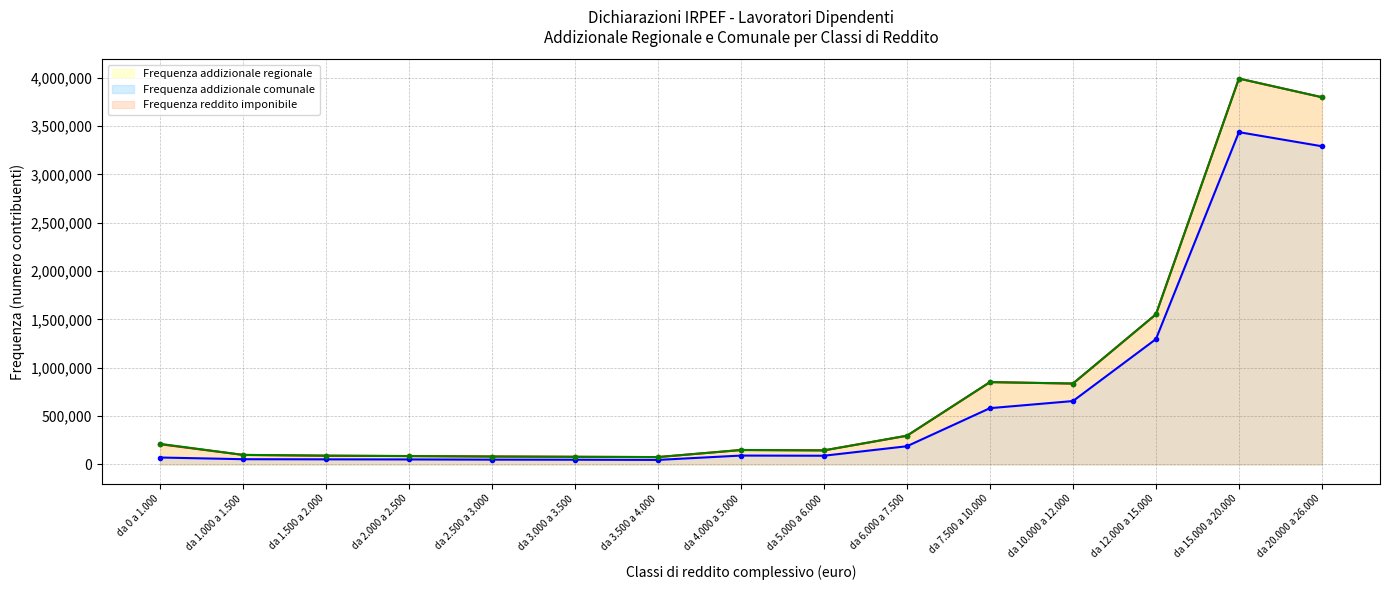

What is the difference between the highest and lowest values at da 5.000 a 6.000?

55413